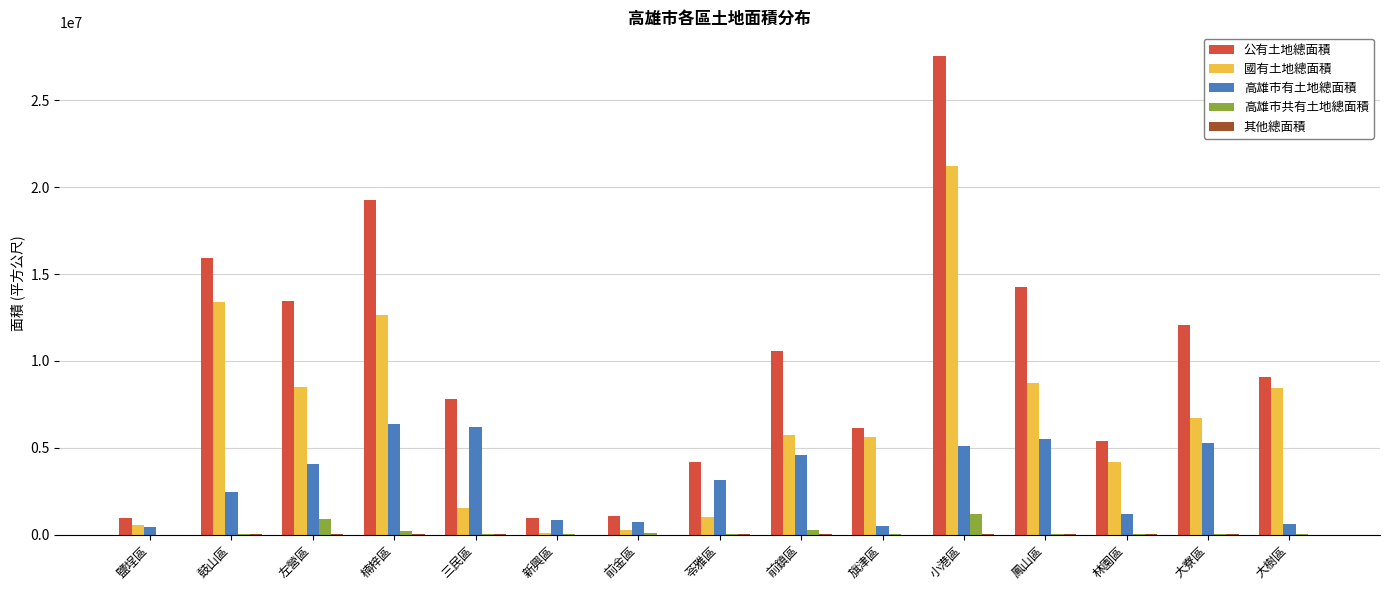

Is it true that 國有土地總面積 equals 1498903.5 at 林園區?

False